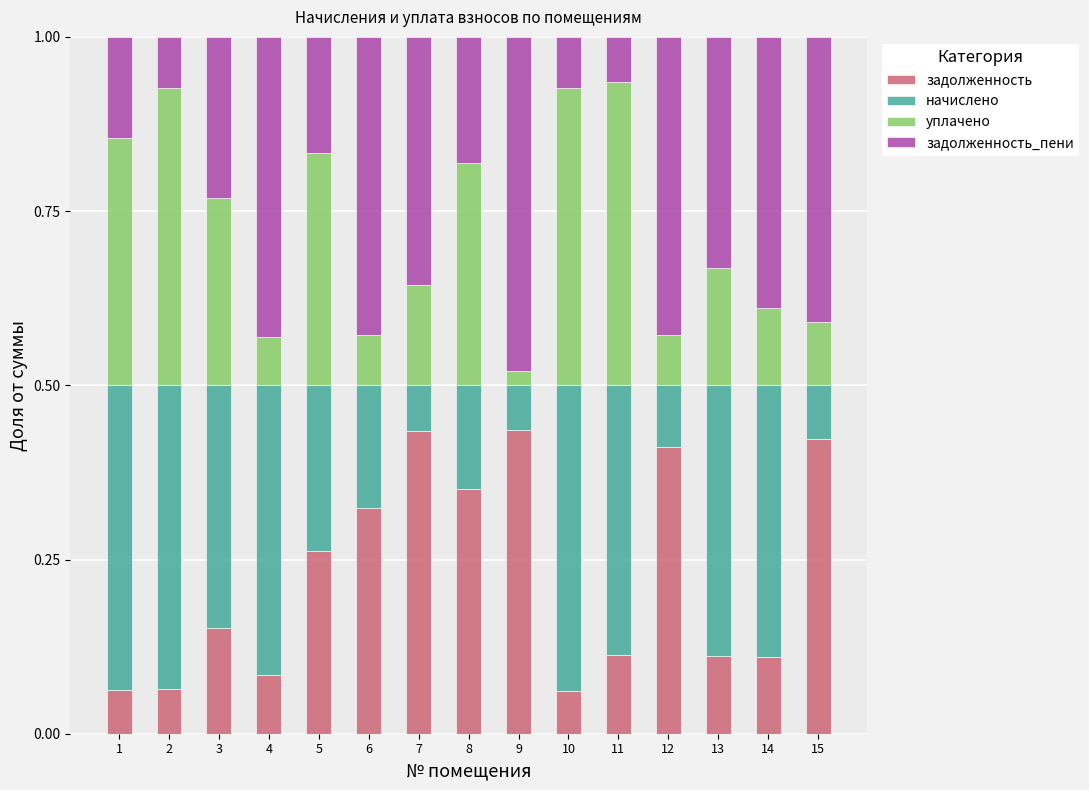

The задолженность series shows 0.4 at 9. True or false?

True